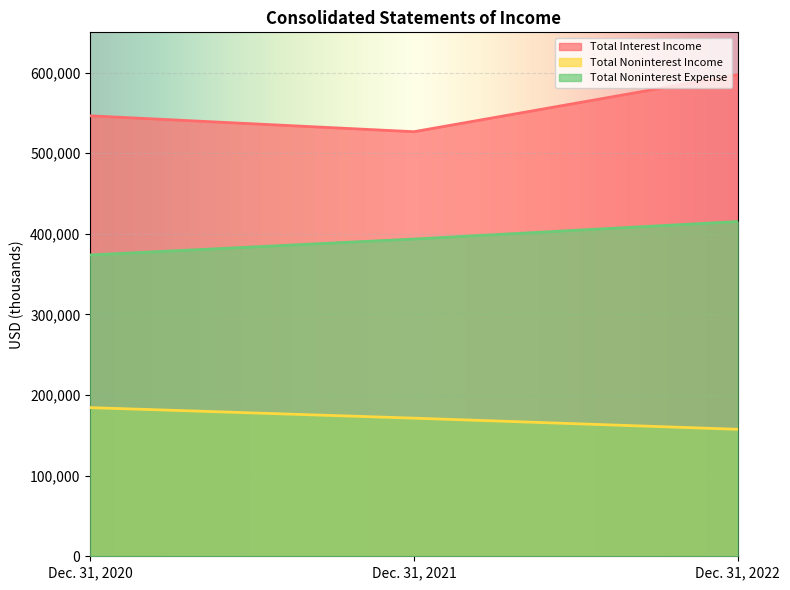

How many lines are shown in the chart?

3